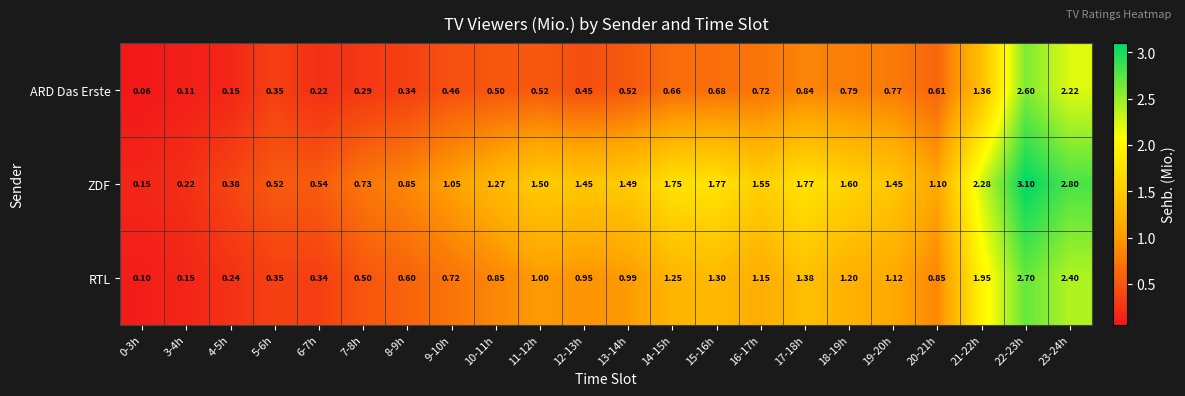

What is the spread (max minus min) of values at 12-13h?

1.0